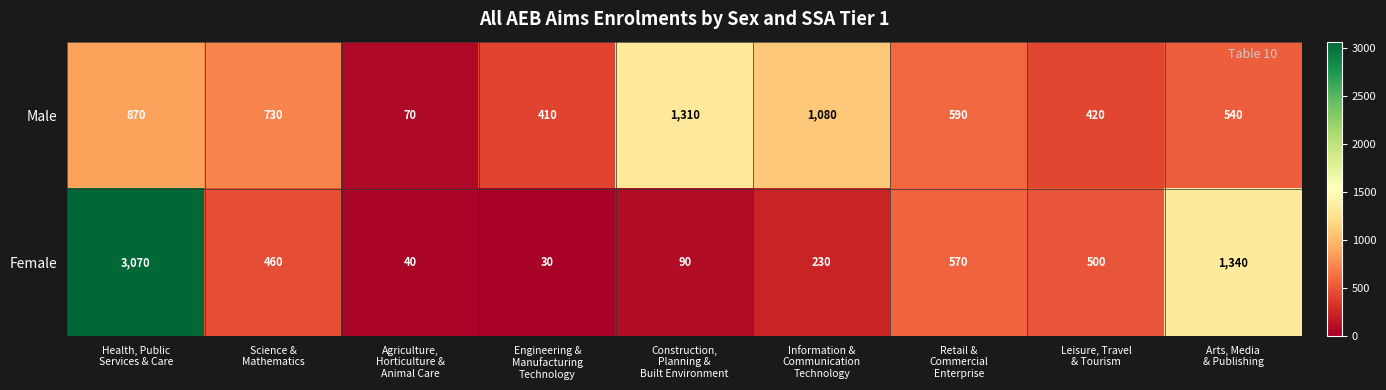

What is the smallest value displayed?

30